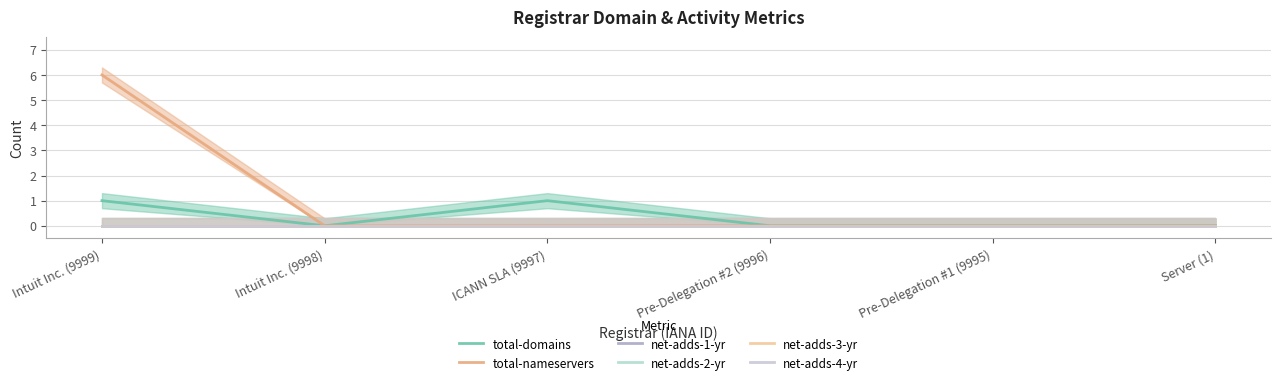

Reading left to right, list all the values displayed in this chart.

total-domains: 1	0	1	0	0	0
total-nameservers: 6	0	0	0	0	0
net-adds-1-yr: 0	0	0	0	0	0
net-adds-2-yr: 0	0	0	0	0	0
net-adds-3-yr: 0	0	0	0	0	0
net-adds-4-yr: 0	0	0	0	0	0